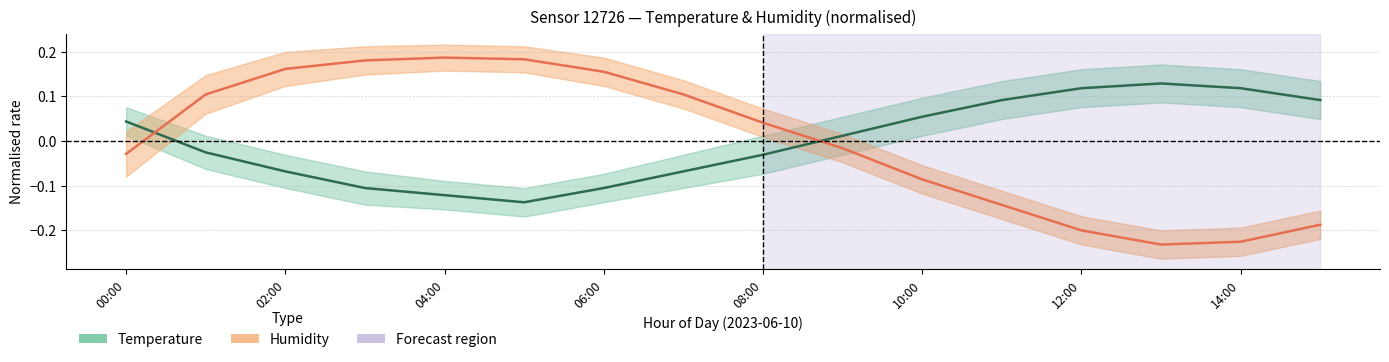

List the series in order of their overall mean, highest first.

Temperature, Humidity